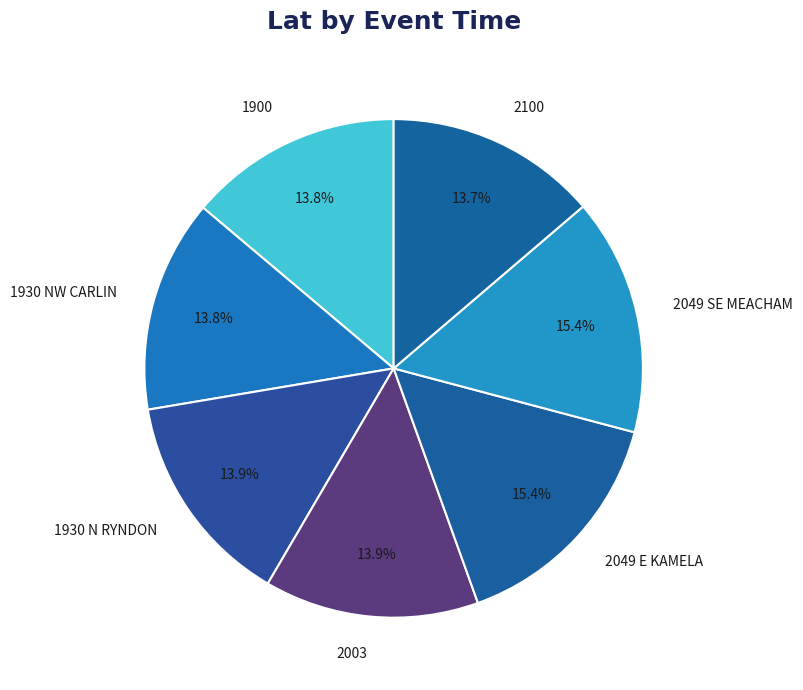

Count the number of slices in the pie.

7